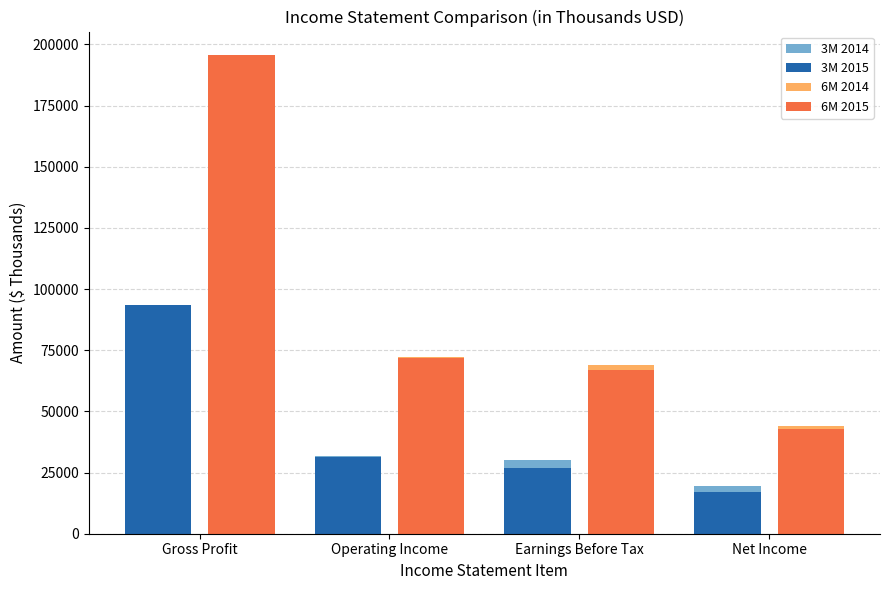

How many categories are shown in the chart?

4